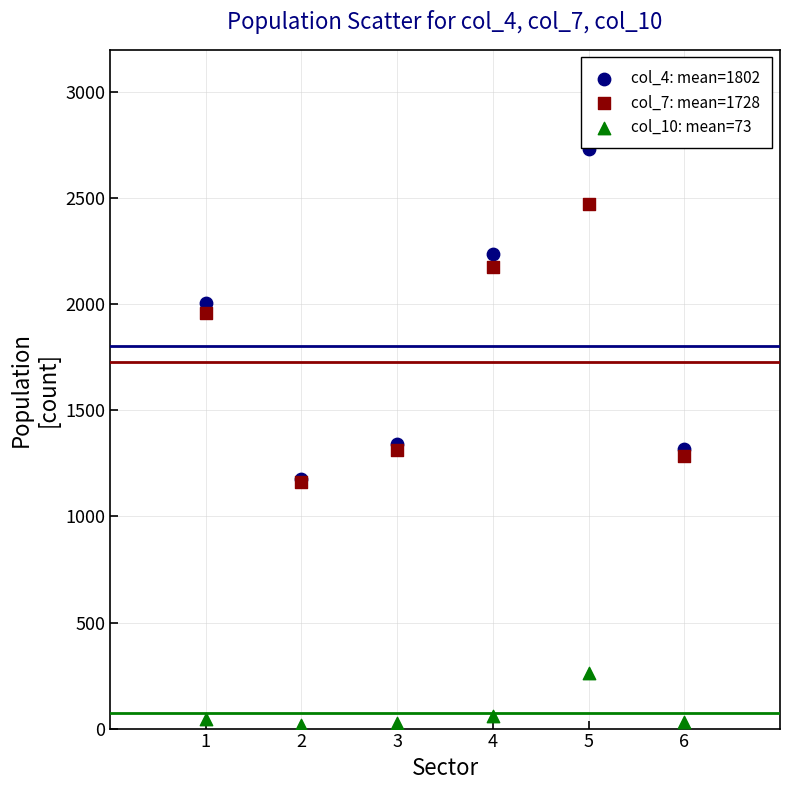

Which series reaches the maximum Y coordinate?

col_4: mean=1802